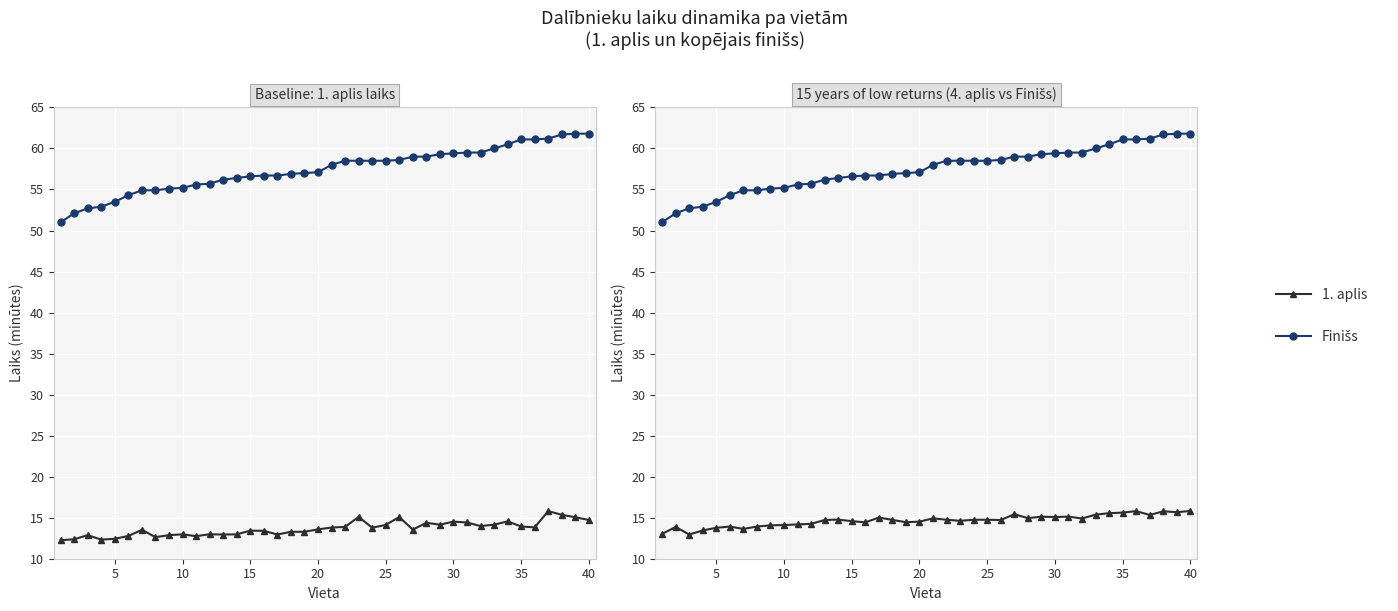

Reading right to left, list all the values displayed in this chart.

1. aplis: 14.7	15.1	15.3	15.8	13.8	13.9	14.6	14.2	14.0	14.4	14.5	14.2	14.4	13.6	15.1	14.1	13.8	15.1	13.9	13.8	13.6	13.3	13.3	12.9	13.4	13.4	13.0	12.9	13.0	12.8	13.0	12.9	12.6	13.5	12.8	12.4	12.3	12.9	12.4	12.2
Finišs: 61.8	61.8	61.7	61.2	61.1	61.1	60.5	60.0	59.5	59.5	59.4	59.3	59.0	59.0	58.6	58.5	58.5	58.5	58.5	58.0	57.1	57.0	56.9	56.7	56.7	56.6	56.4	56.2	55.7	55.6	55.2	55.1	54.9	54.9	54.3	53.5	52.9	52.7	52.1	51.0
4. aplis: 15.8	15.7	15.8	15.3	15.8	15.6	15.6	15.4	14.9	15.1	15.1	15.1	14.9	15.4	14.7	14.8	14.8	14.6	14.8	14.9	14.5	14.4	14.7	15.0	14.4	14.6	14.8	14.7	14.2	14.2	14.1	14.1	13.9	13.6	13.9	13.8	13.4	12.9	13.9	13.0